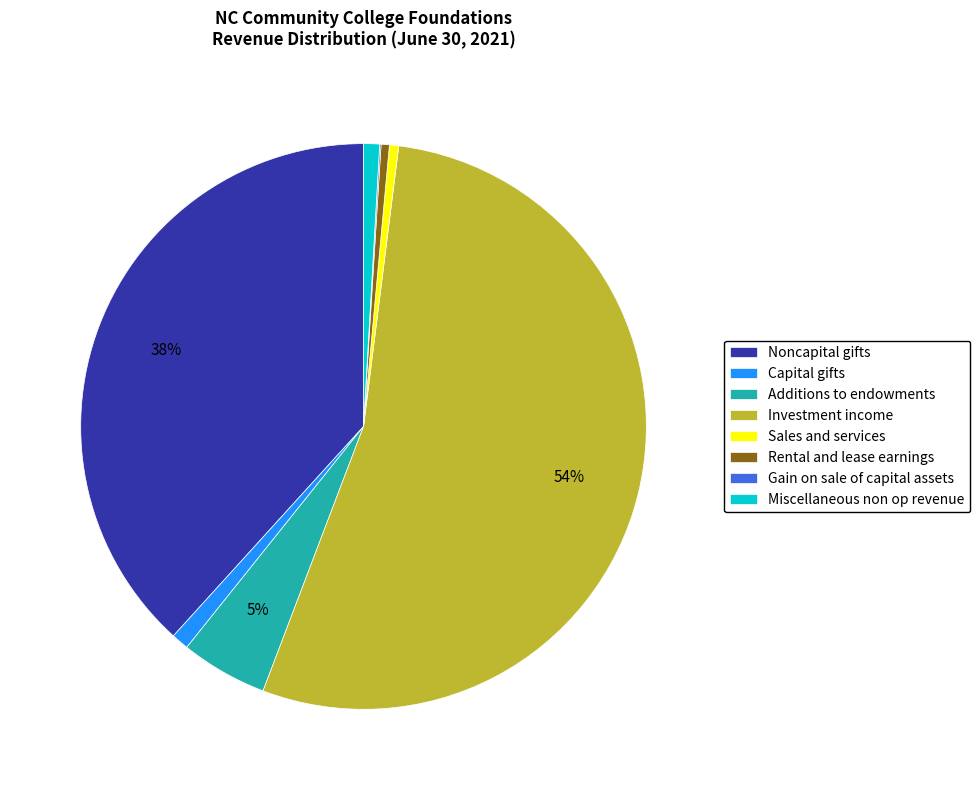

Between Noncapital gifts and Investment income, which is larger?

Investment income